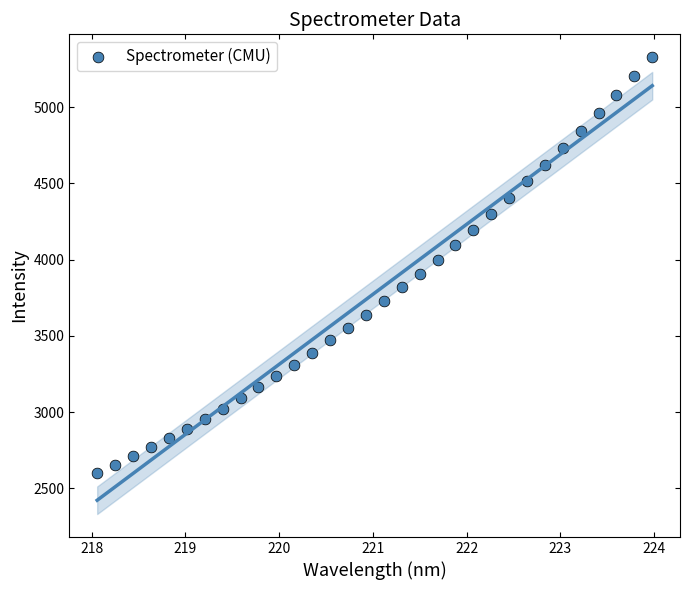

What is the range of Y values (max minus min)?

2726.8